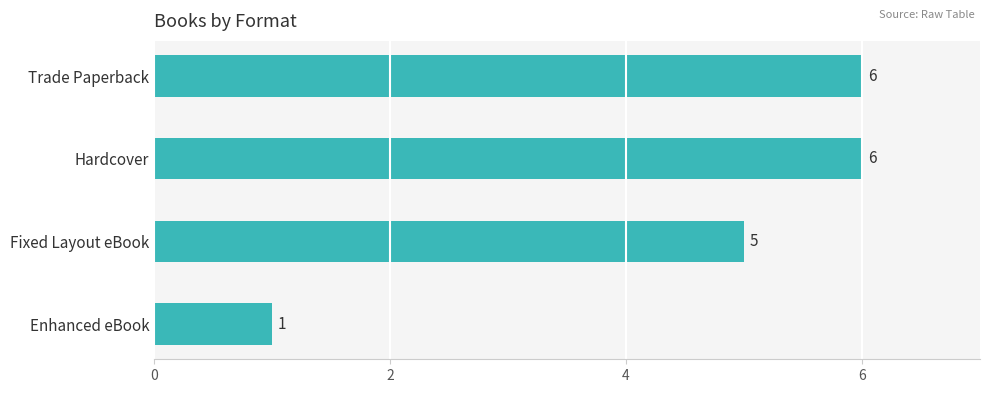

What is the label of the 4th bar from the top?

Enhanced eBook